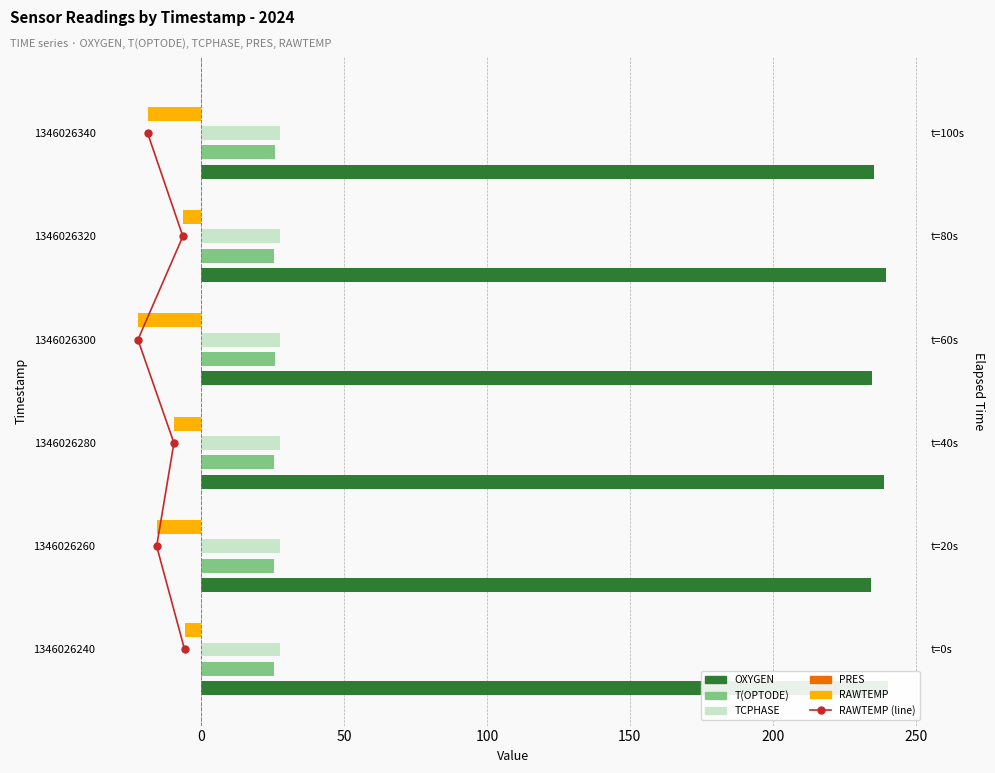

What is the value of the OXYGEN bar at the 6th from the left?

235.3